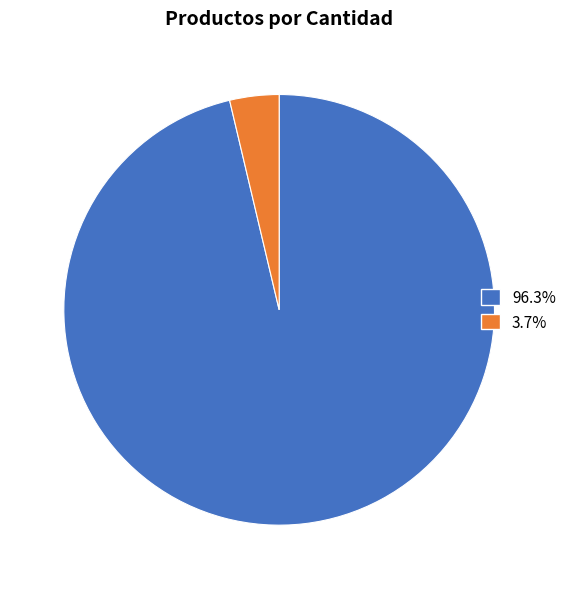

Is there any slice that represents more than half of the pie?

Yes